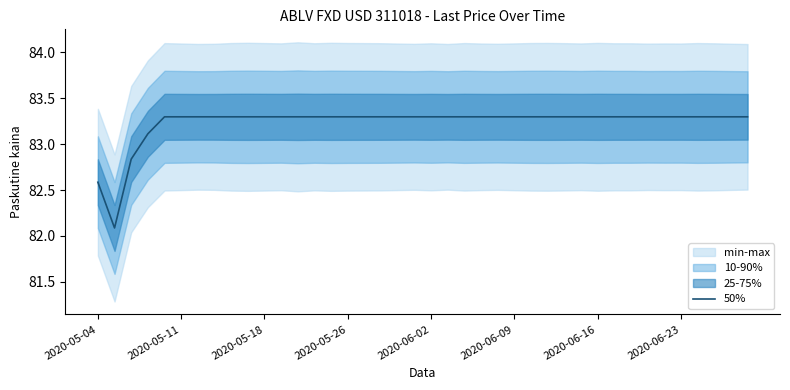

What is the lowest value of the 50% series?

82.1